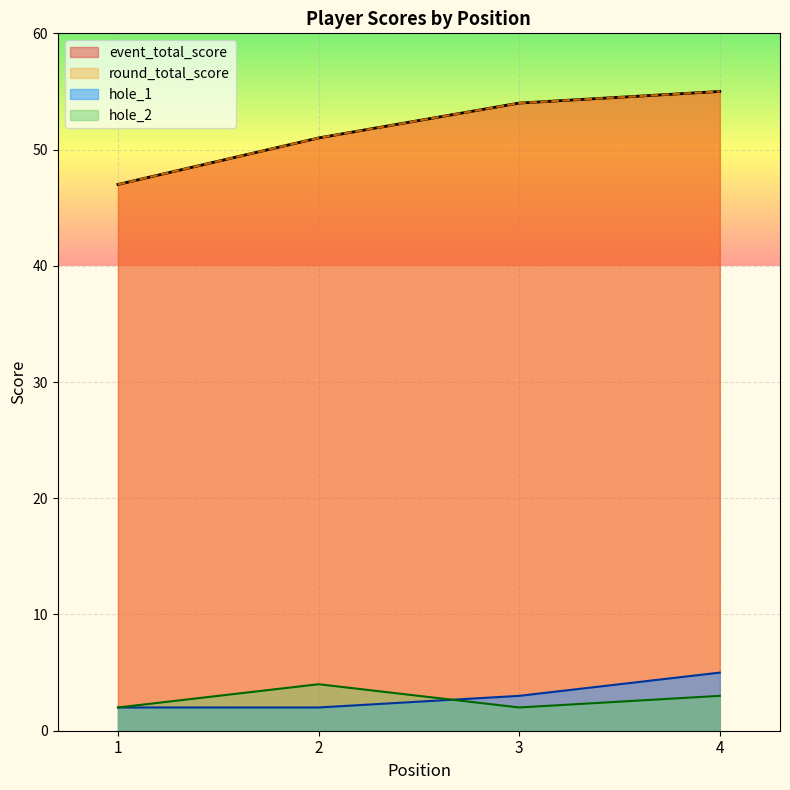

What is the average value of the event_total_score series?

52